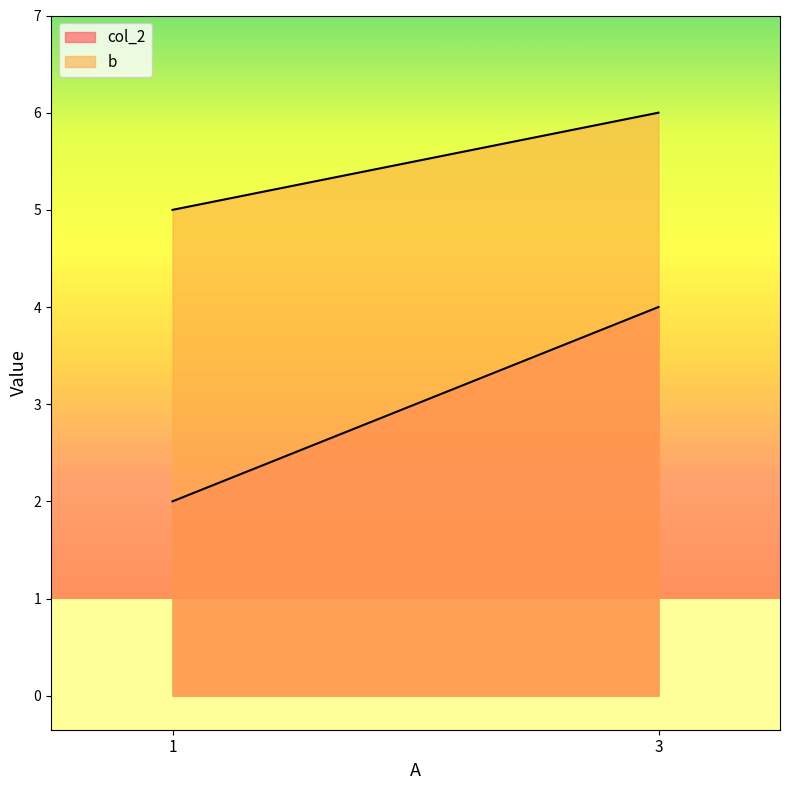

What is the spread (max minus min) of values at 1?

3